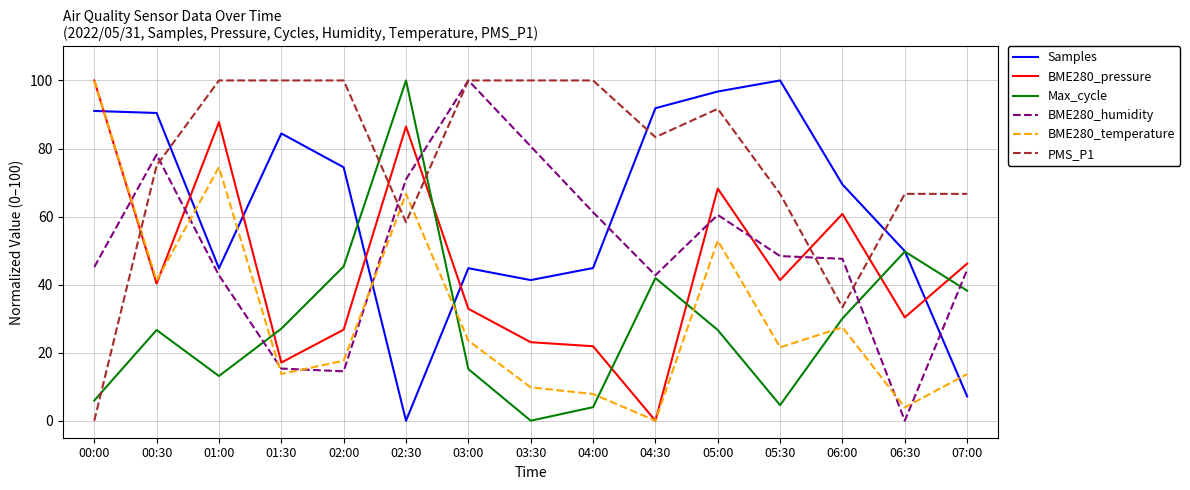

What is the difference between the highest and lowest values at 04:30?

91.8